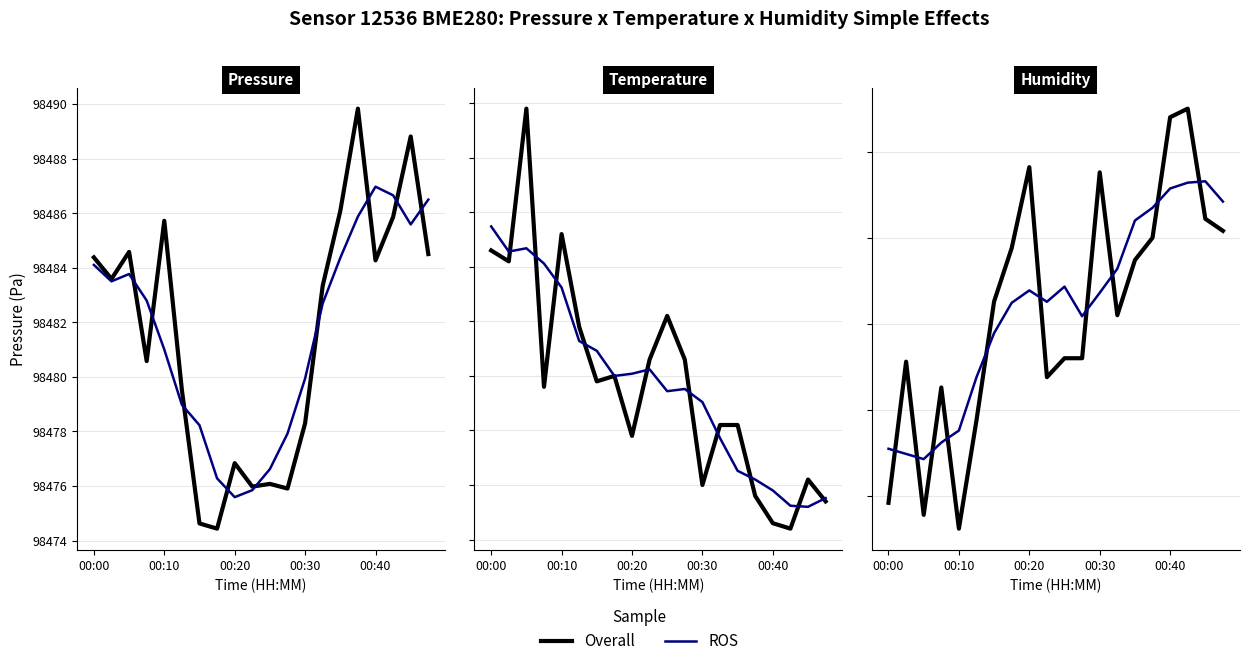

True or false: Overall has more than 0 points higher than both neighbors.

True